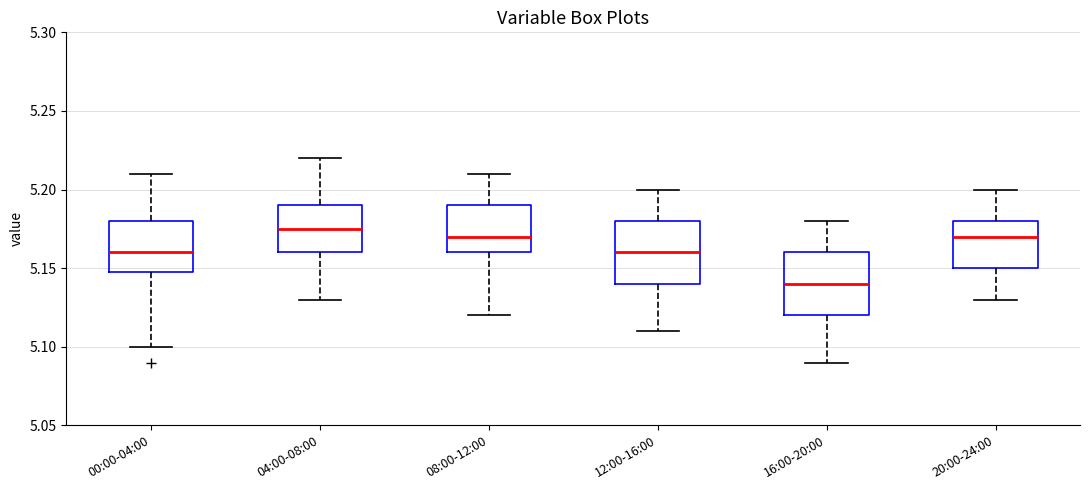

Which box's median line is the lowest?

16:00-20:00